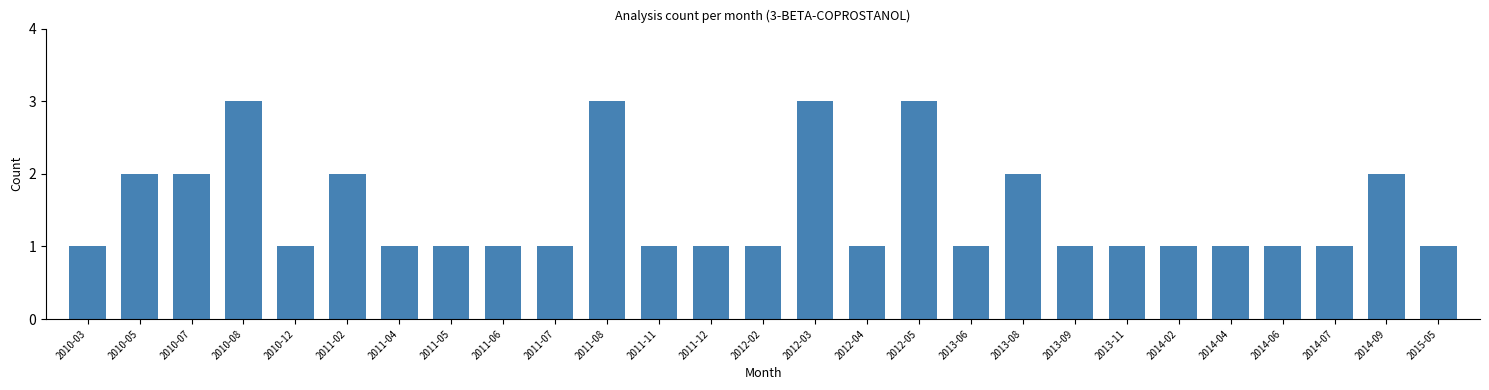

Reading left to right, what are all the values shown in this chart?

1	2	2	3	1	2	1	1	1	1	3	1	1	1	3	1	3	1	2	1	1	1	1	1	1	2	1